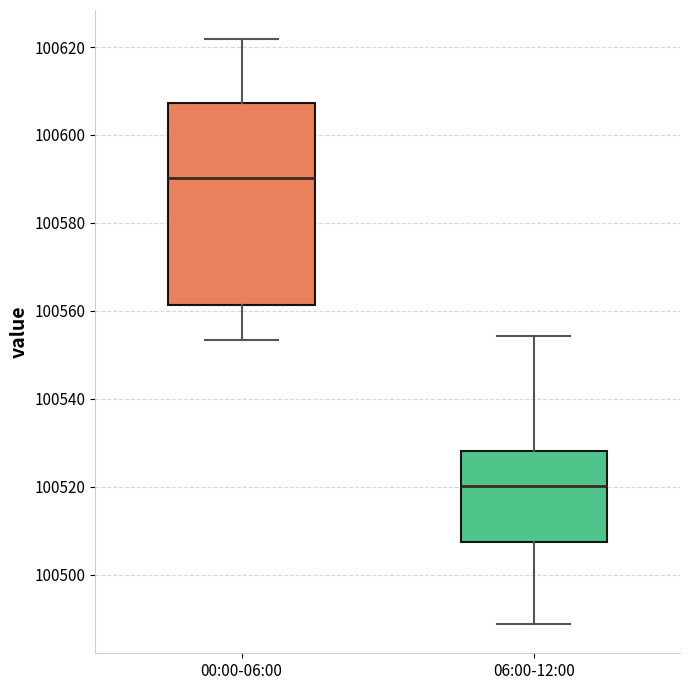

Which box's median line is the lowest?

06:00-12:00